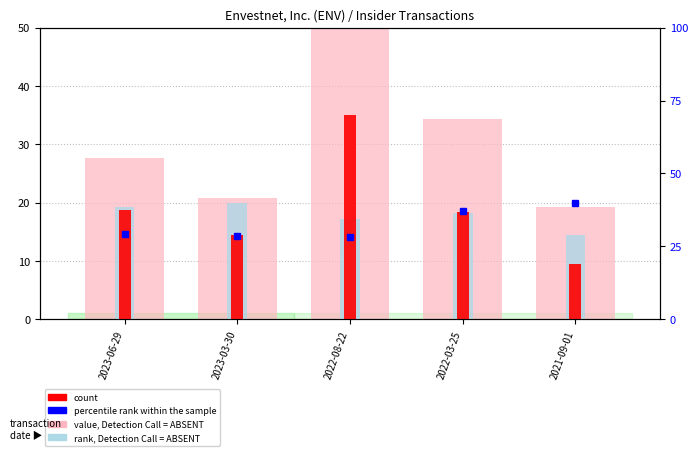

Between 2022-08-22 and 2021-09-01, which series saw the biggest shift?

value, Detection Call = ABSENT